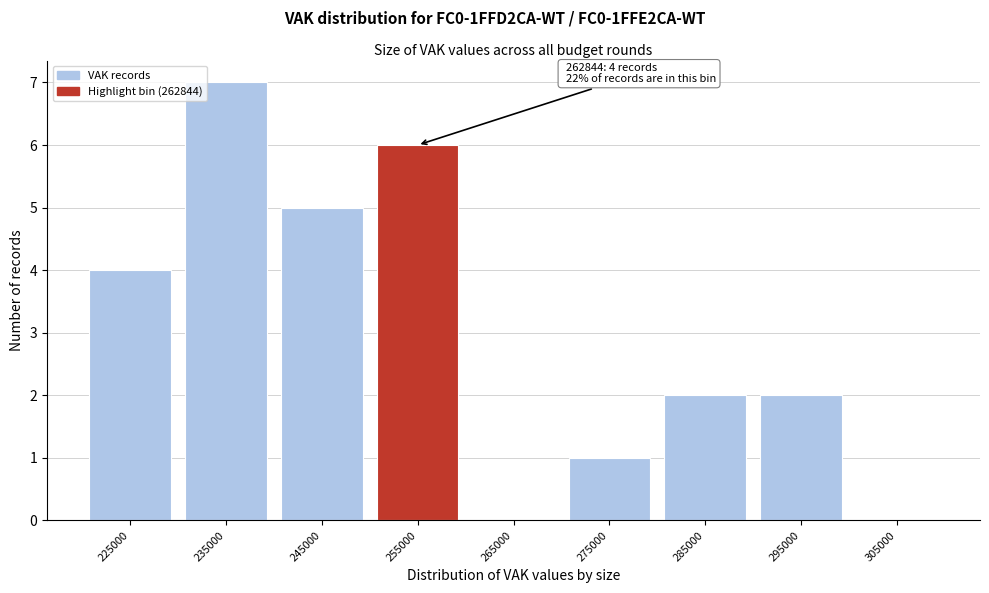

Reading left to right, transcribe all the data shown in this chart.

225000=4	235000=7	245000=5	255000=6	265000=0	275000=1	285000=2	295000=2	305000=0